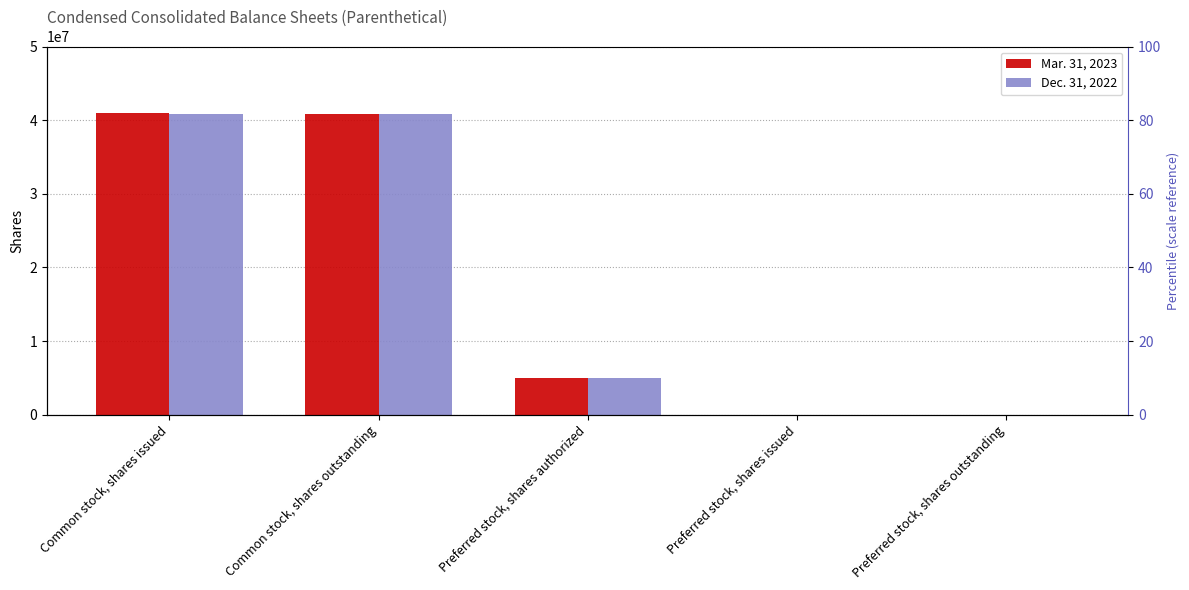

Reading left to right, transcribe all the data shown in this chart.

Mar. 31, 2023: Common stock, shares issued=40995430	Common stock, shares outstanding=40774687	Preferred stock, shares authorized=5000000	Preferred stock, shares issued=0	Preferred stock, shares outstanding=0
Dec. 31, 2022: Common stock, shares issued=40774687	Common stock, shares outstanding=40774687	Preferred stock, shares authorized=5000000	Preferred stock, shares issued=0	Preferred stock, shares outstanding=0